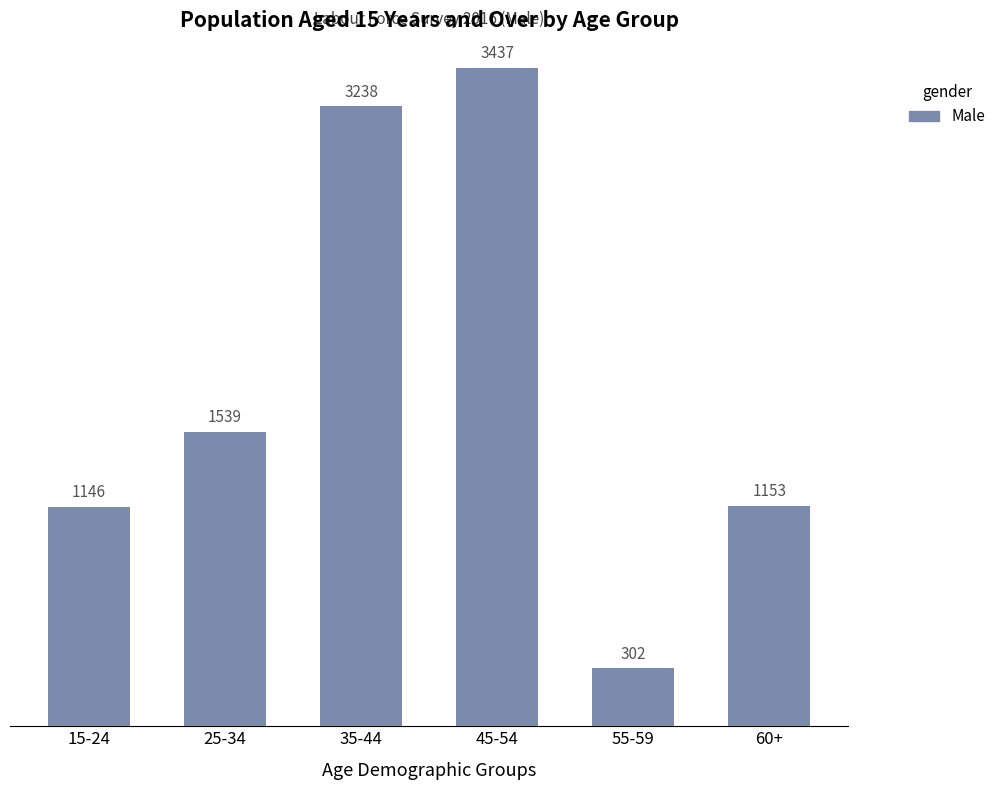

What is the difference between the values at 60+ and 35-44?

2085